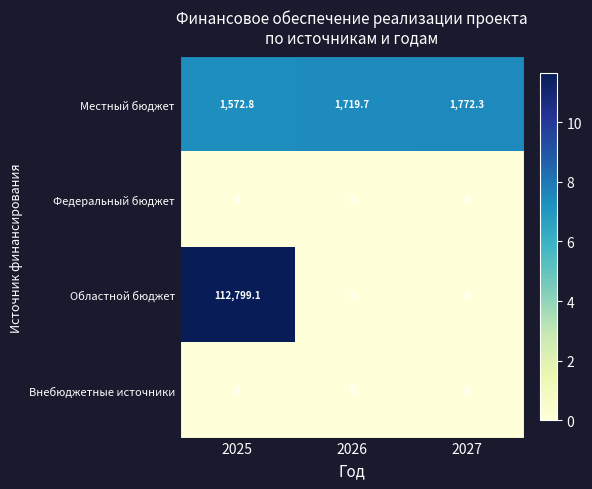

Count the number of data series in this chart.

4